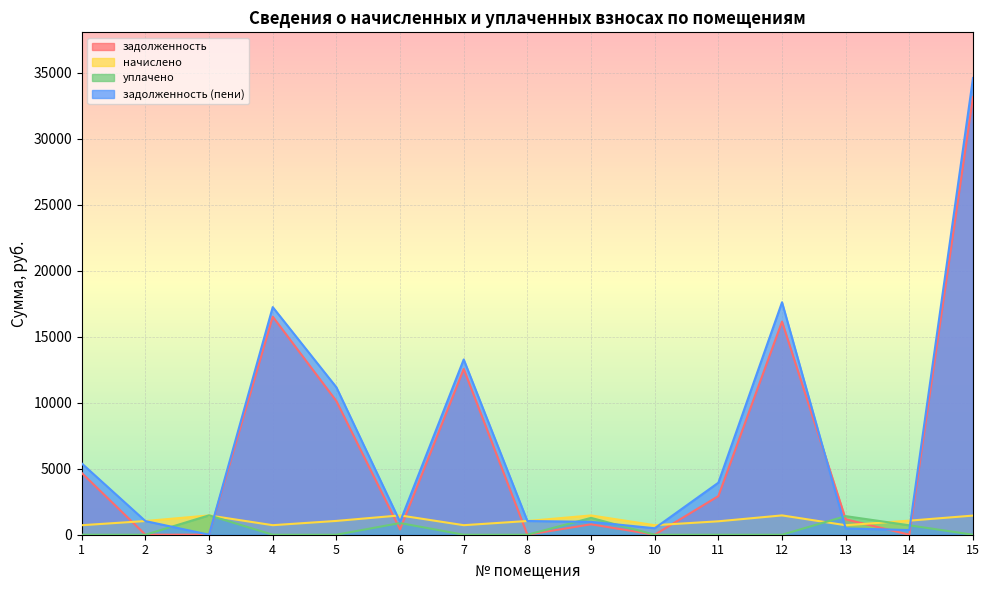

Reading right to left, extract all data points from this chart.

задолженность: 15=33152.4	14=0.0	13=1168.7	12=16147.8	11=2924.0	10=0.0	9=789.8	8=0.0	7=12555.1	6=398.4	5=10123.4	4=16521.4	3=7.4	2=0.0	1=4680.0
начислено: 15=1449.6	14=1065.6	13=720.0	12=1464.0	11=1017.6	10=722.4	9=1461.6	8=1039.2	7=722.4	6=1464.0	5=1046.4	4=722.4	3=1461.6	2=1036.8	1=720.0
уплачено: 15=0.0	14=712.0	13=1408.7	12=0.0	11=0.0	10=0.0	9=1276.0	8=0.0	7=0.0	6=886.0	5=0.0	4=0.0	3=1468.0	2=0.0	1=0.0
задолженность (пени): 15=34602.0	14=353.6	13=480.0	12=17611.8	11=3941.6	10=490.5	9=975.4	8=1039.2	7=13277.5	6=976.4	5=11169.8	4=17243.8	3=1.0	2=1034.0	1=5400.0